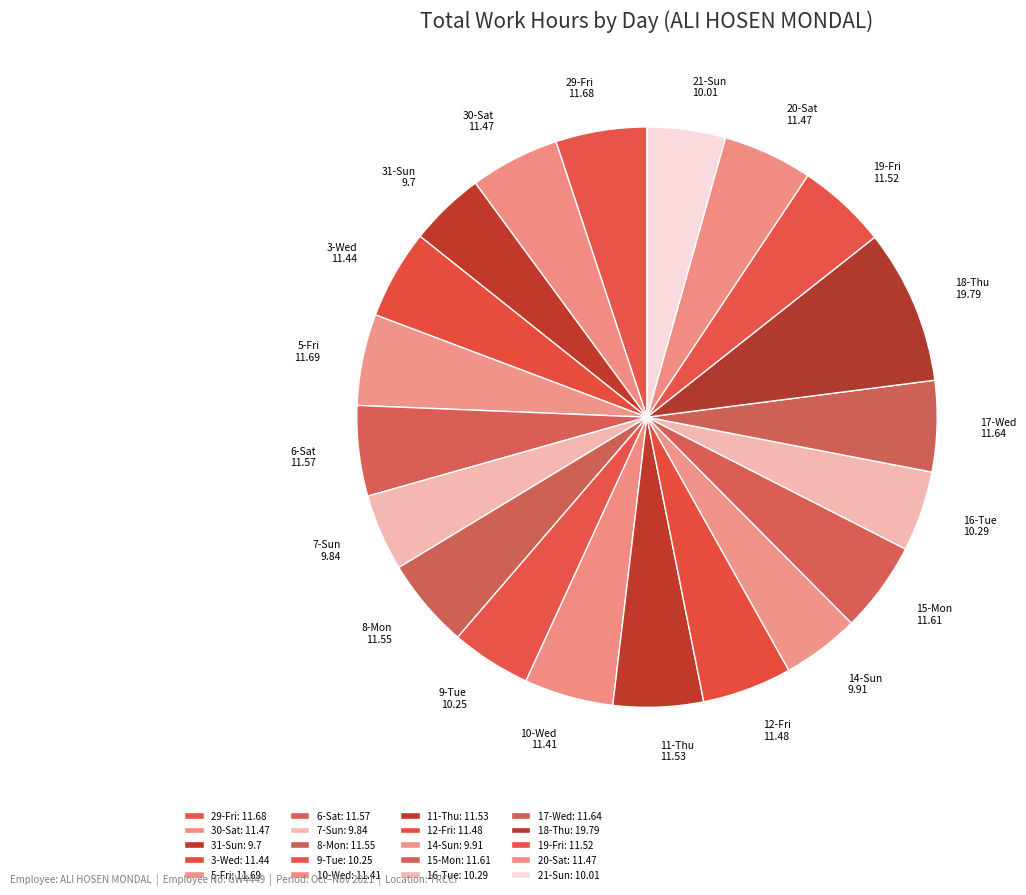

How many segments does this pie chart have?

20